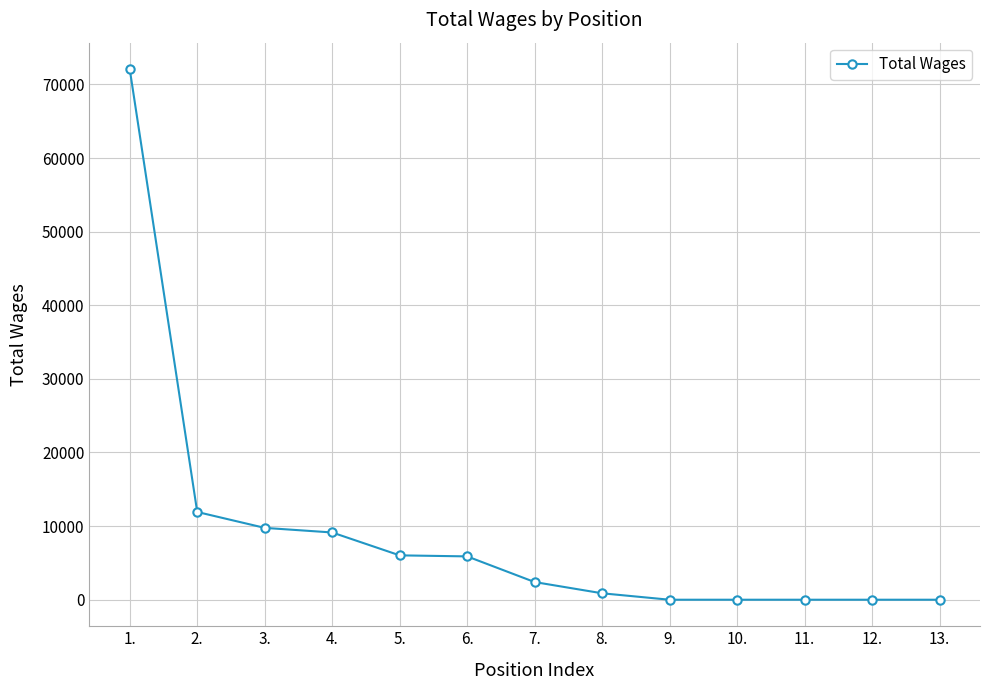

Between 12. and 5., which is larger?

5.